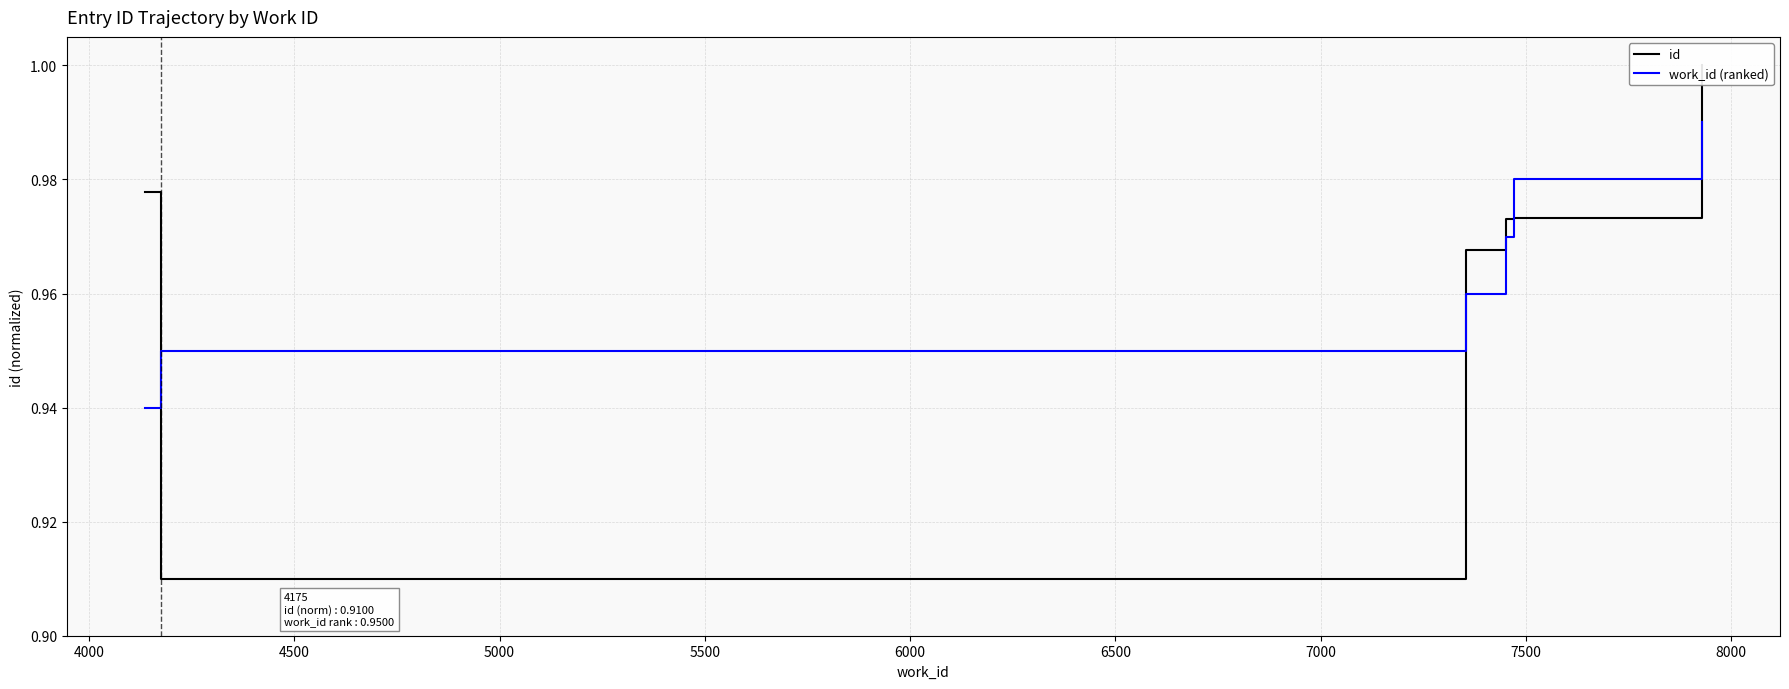

List the series in order of their peak value, highest first.

id, work_id (ranked)